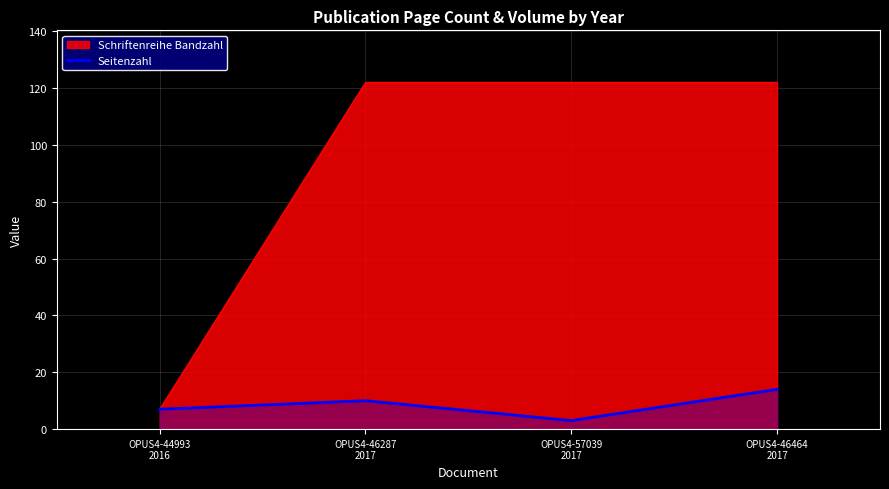

The value at OPUS4-46464
2017 is 14. True or false?

True